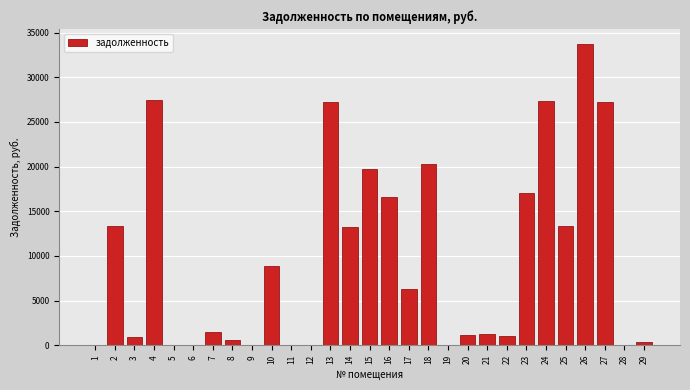

What is the sum of all values?

278774.8